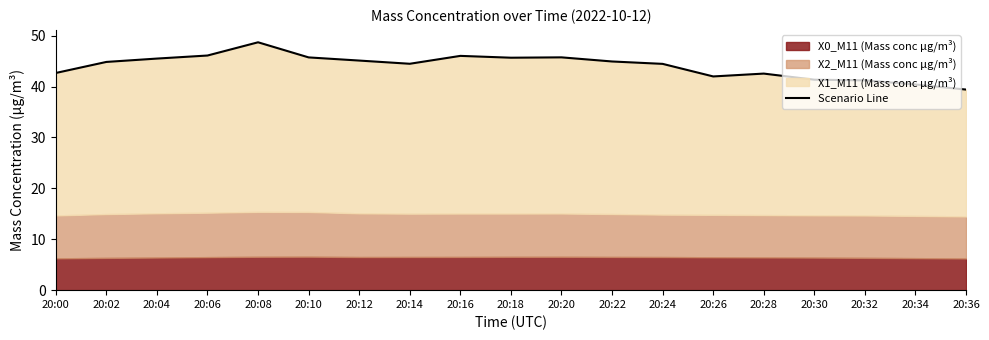

The value at 20:12 is 12.3. True or false?

False